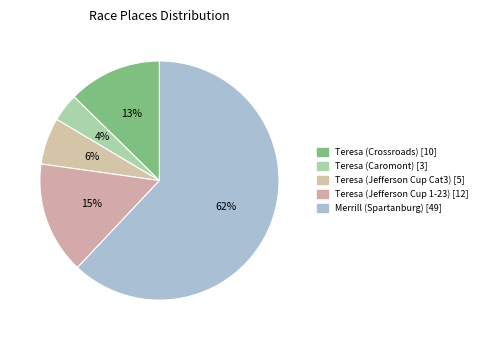

How many segments does this pie chart have?

5